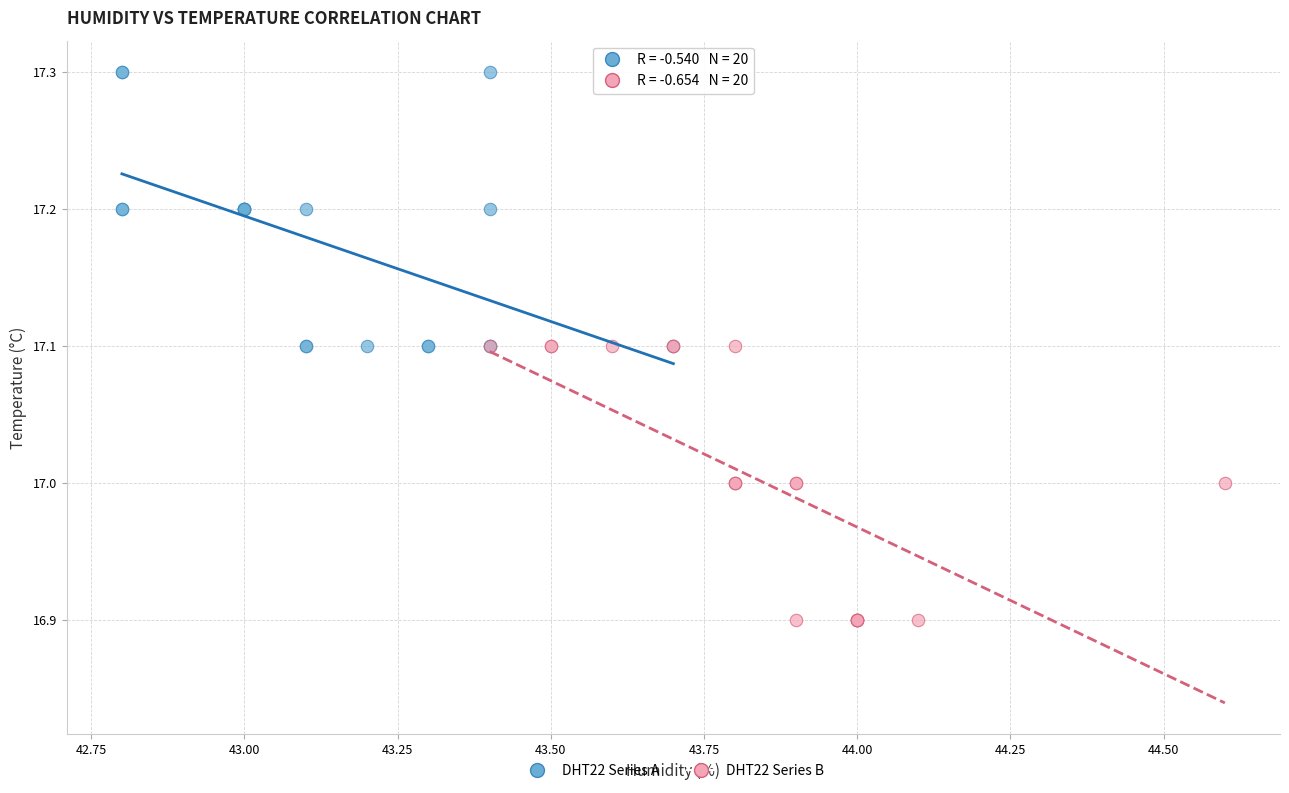

What are all the series names shown in the legend?

DHT22 Series A, DHT22 Series B